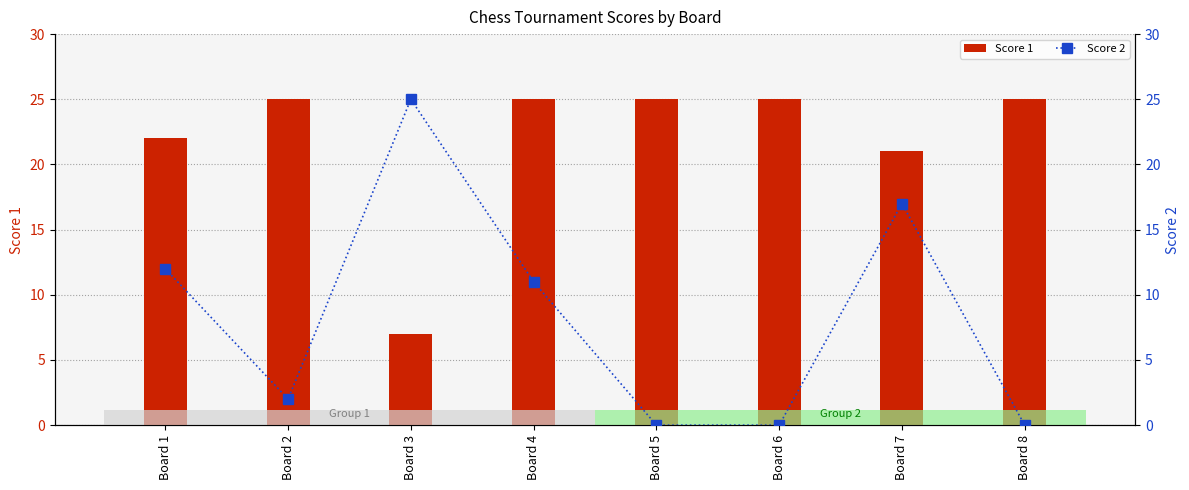

The Score 1 series shows 25 at Board 8. True or false?

True